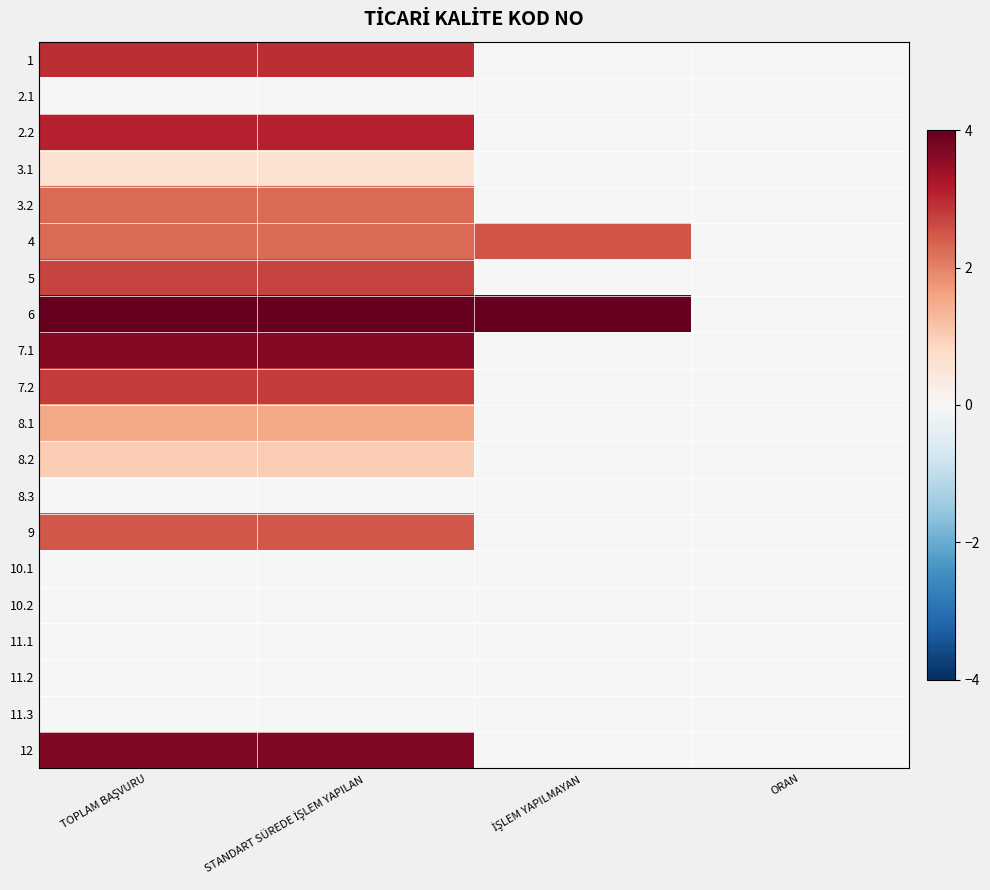

Reading left to right, transcribe all the data shown in this chart.

1: TOPLAM BAŞVURU=2.9	STANDART SÜREDE İŞLEM YAPILAN=2.9	İŞLEM YAPILMAYAN=0.0	ORAN=0.0
2.1: TOPLAM BAŞVURU=0.0	STANDART SÜREDE İŞLEM YAPILAN=0.0	İŞLEM YAPILMAYAN=0.0	ORAN=0.0
2.2: TOPLAM BAŞVURU=3.1	STANDART SÜREDE İŞLEM YAPILAN=3.1	İŞLEM YAPILMAYAN=0.0	ORAN=0.0
3.1: TOPLAM BAŞVURU=0.6	STANDART SÜREDE İŞLEM YAPILAN=0.6	İŞLEM YAPILMAYAN=0.0	ORAN=0.0
3.2: TOPLAM BAŞVURU=2.3	STANDART SÜREDE İŞLEM YAPILAN=2.3	İŞLEM YAPILMAYAN=0.0	ORAN=0.0
4: TOPLAM BAŞVURU=2.3	STANDART SÜREDE İŞLEM YAPILAN=2.3	İŞLEM YAPILMAYAN=2.5	ORAN=0.0
5: TOPLAM BAŞVURU=2.7	STANDART SÜREDE İŞLEM YAPILAN=2.7	İŞLEM YAPILMAYAN=0.0	ORAN=0.0
6: TOPLAM BAŞVURU=4.0	STANDART SÜREDE İŞLEM YAPILAN=4.0	İŞLEM YAPILMAYAN=4.0	ORAN=0.0
7.1: TOPLAM BAŞVURU=3.7	STANDART SÜREDE İŞLEM YAPILAN=3.7	İŞLEM YAPILMAYAN=0.0	ORAN=0.0
7.2: TOPLAM BAŞVURU=2.8	STANDART SÜREDE İŞLEM YAPILAN=2.8	İŞLEM YAPILMAYAN=0.0	ORAN=0.0
8.1: TOPLAM BAŞVURU=1.5	STANDART SÜREDE İŞLEM YAPILAN=1.5	İŞLEM YAPILMAYAN=0.0	ORAN=0.0
8.2: TOPLAM BAŞVURU=1.0	STANDART SÜREDE İŞLEM YAPILAN=1.0	İŞLEM YAPILMAYAN=0.0	ORAN=0.0
8.3: TOPLAM BAŞVURU=0.0	STANDART SÜREDE İŞLEM YAPILAN=0.0	İŞLEM YAPILMAYAN=0.0	ORAN=0.0
9: TOPLAM BAŞVURU=2.5	STANDART SÜREDE İŞLEM YAPILAN=2.5	İŞLEM YAPILMAYAN=0.0	ORAN=0.0
10.1: TOPLAM BAŞVURU=0.0	STANDART SÜREDE İŞLEM YAPILAN=0.0	İŞLEM YAPILMAYAN=0.0	ORAN=0.0
10.2: TOPLAM BAŞVURU=0.0	STANDART SÜREDE İŞLEM YAPILAN=0.0	İŞLEM YAPILMAYAN=0.0	ORAN=0.0
11.1: TOPLAM BAŞVURU=0.0	STANDART SÜREDE İŞLEM YAPILAN=0.0	İŞLEM YAPILMAYAN=0.0	ORAN=0.0
11.2: TOPLAM BAŞVURU=0.0	STANDART SÜREDE İŞLEM YAPILAN=0.0	İŞLEM YAPILMAYAN=0.0	ORAN=0.0
11.3: TOPLAM BAŞVURU=0.0	STANDART SÜREDE İŞLEM YAPILAN=0.0	İŞLEM YAPILMAYAN=0.0	ORAN=0.0
12: TOPLAM BAŞVURU=3.7	STANDART SÜREDE İŞLEM YAPILAN=3.7	İŞLEM YAPILMAYAN=0.0	ORAN=0.0